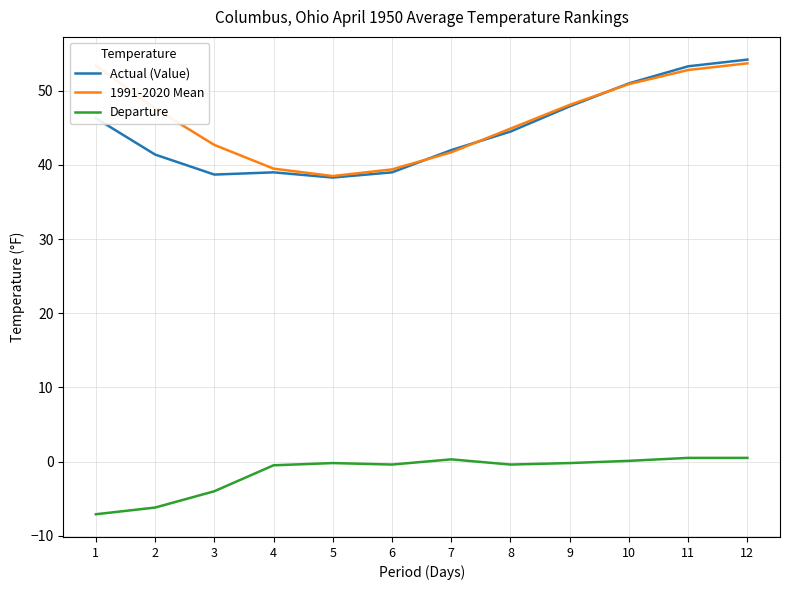

At which label is Actual (Value) closest to 46?

1